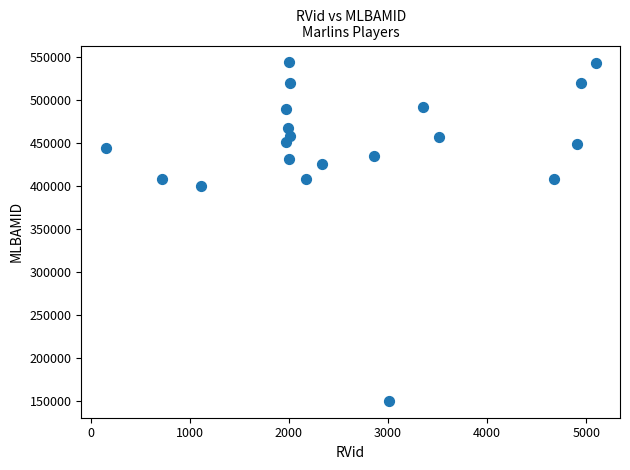

What Y value in the scatter plot is closest to 346913?

400290